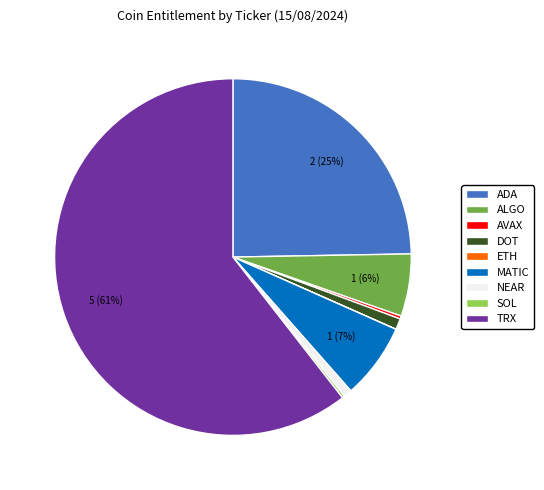

Does TRX represent more than half of the total?

Yes